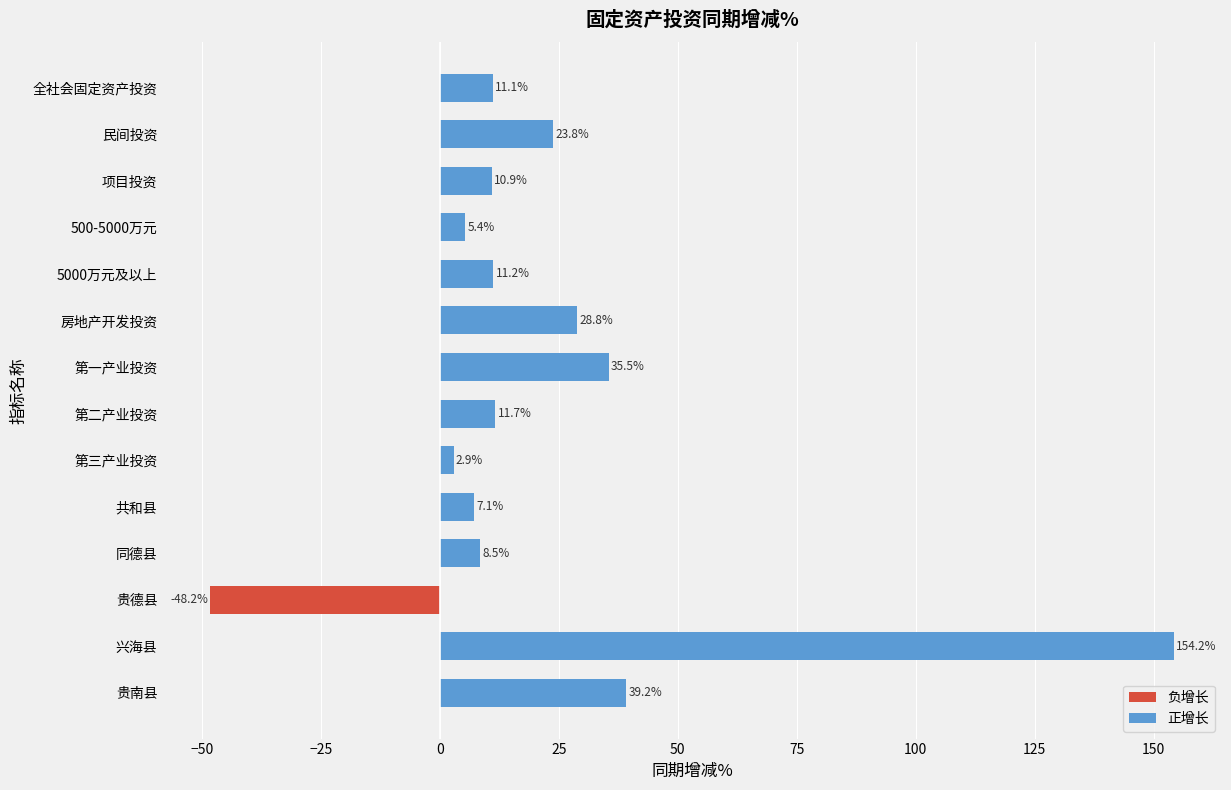

Reading right to left, transcribe all the data shown in this chart.

负增长: 0.0	0.0	-48.2	0.0	0.0	0.0	0.0	0.0	0.0	0.0	0.0	0.0	0.0	0.0
正增长: 39.2	154.2	0.0	8.5	7.1	2.9	11.7	35.5	28.8	11.2	5.4	10.9	23.8	11.1